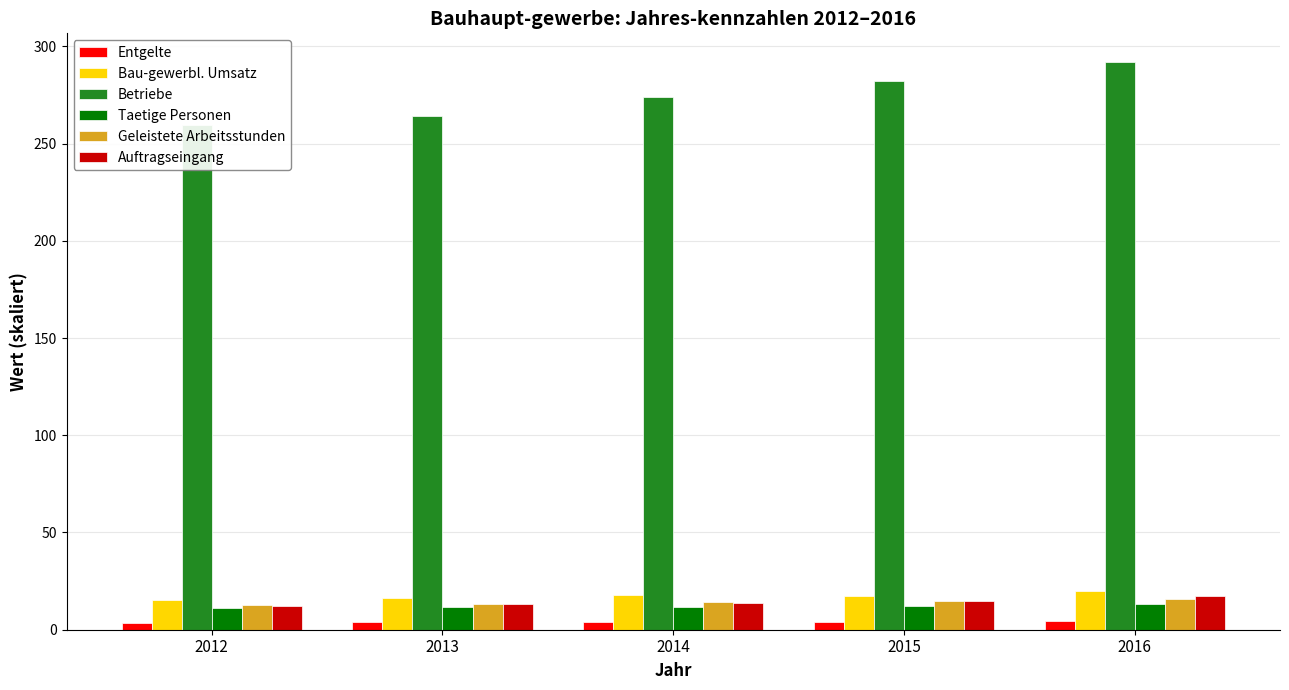

Reading right to left, extract all data points from this chart.

Entgelte: 2016=4.6	2015=4.2	2014=4.0	2013=3.7	2012=3.6
Bau-gewerbl. Umsatz: 2016=20.0	2015=17.3	2014=17.8	2013=16.5	2012=15.2
Betriebe: 2016=292.1	2015=282.2	2014=274.0	2013=264.0	2012=259.5
Taetige Personen: 2016=13.0	2015=12.2	2014=11.9	2013=11.6	2012=11.2
Geleistete Arbeitsstunden: 2016=15.7	2015=14.6	2014=14.2	2013=13.2	2012=12.9
Auftragseingang: 2016=17.3	2015=14.9	2014=13.9	2013=13.1	2012=12.3